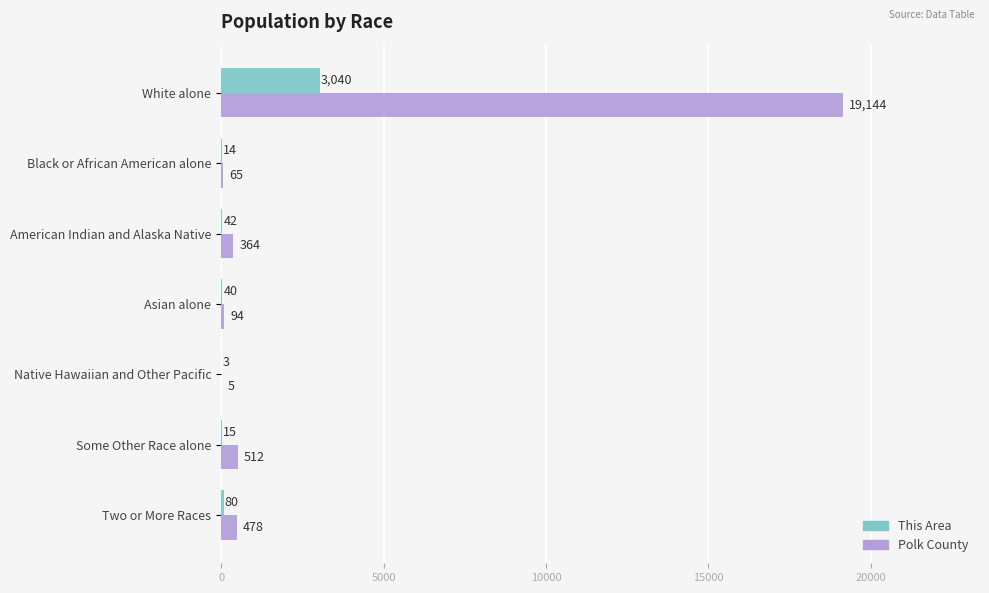

Which category has the highest value in the Polk County series?

White alone